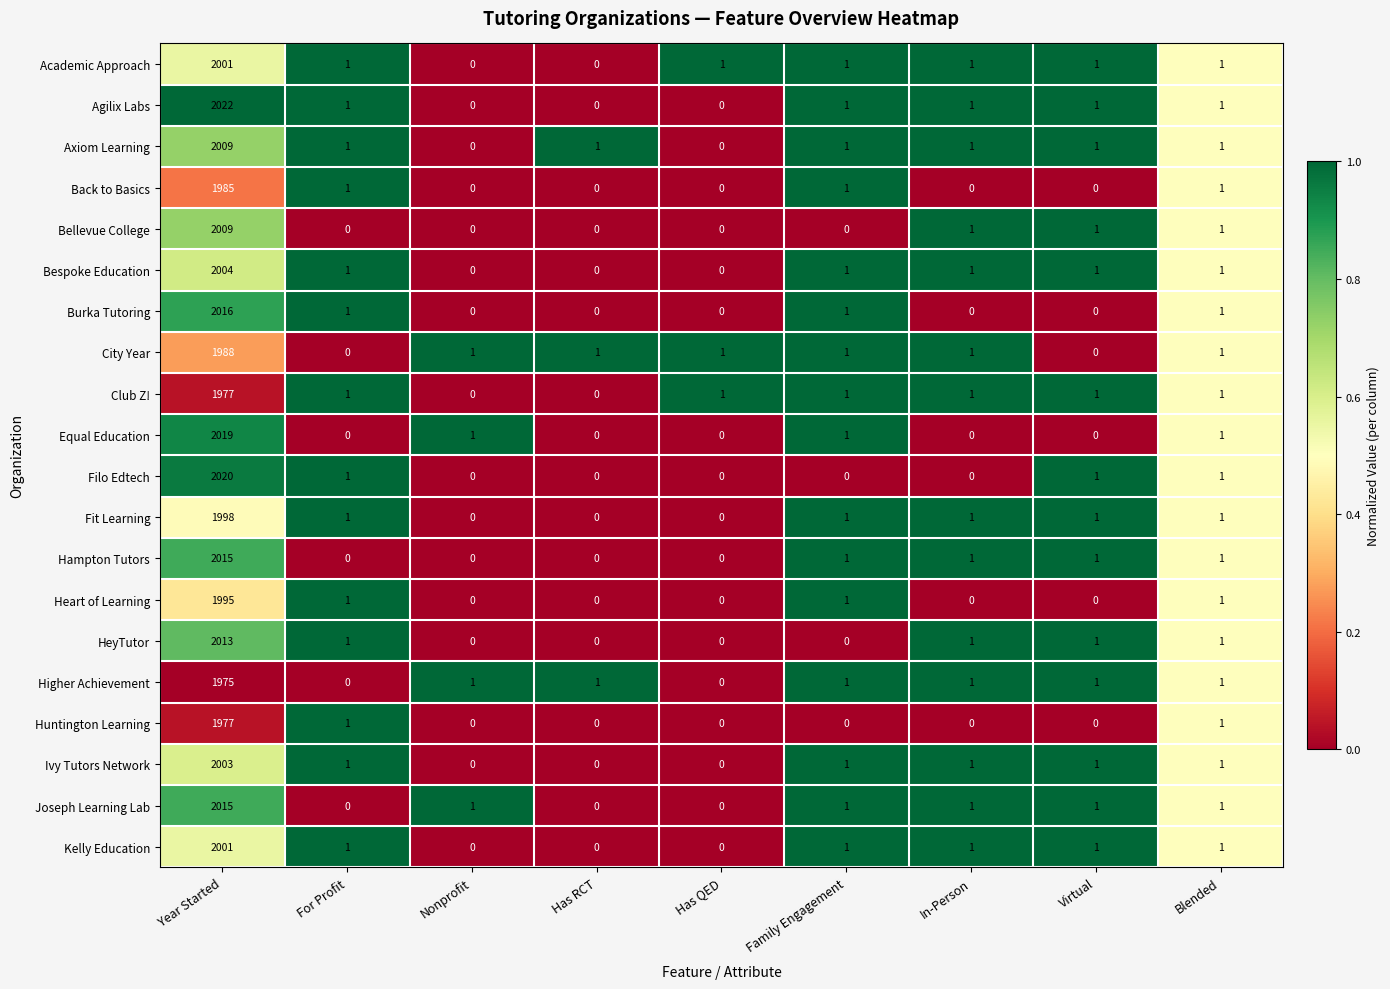

Which series has the largest range (max minus min)?

Agilix Labs